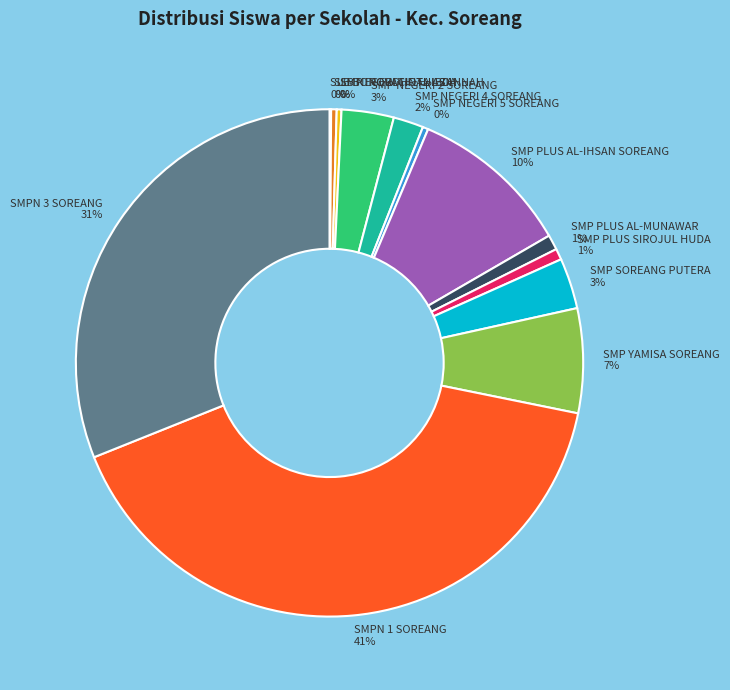

Which category has the biggest portion of the pie?

SMPN 1 SOREANG